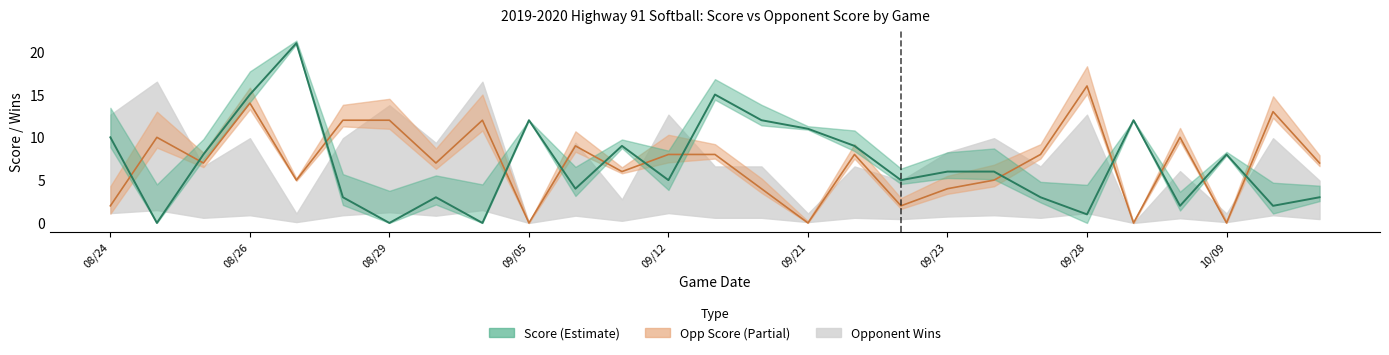

Between 08/24 and 14, which is larger?

14